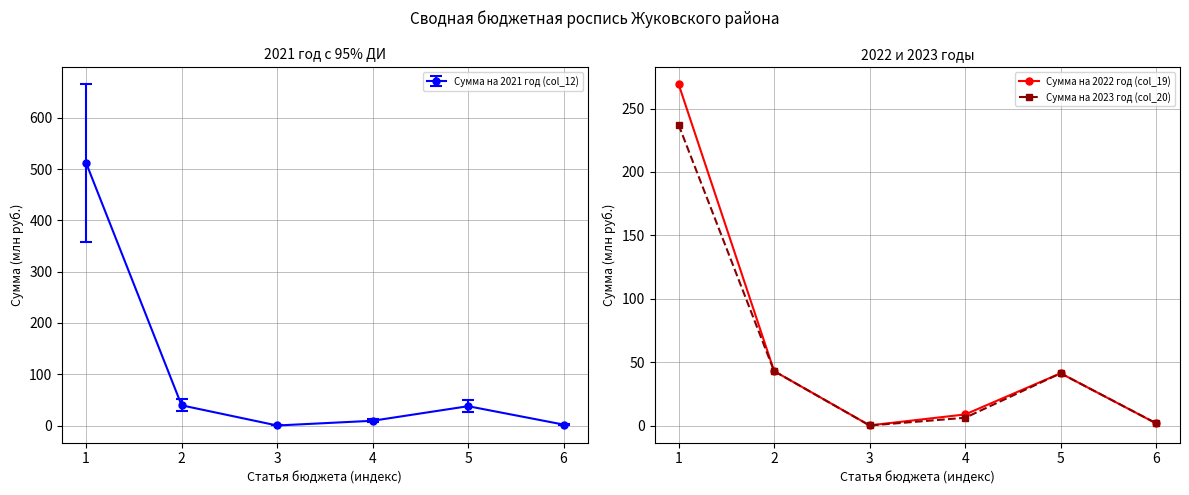

Does the chart have visible grid lines?

Yes